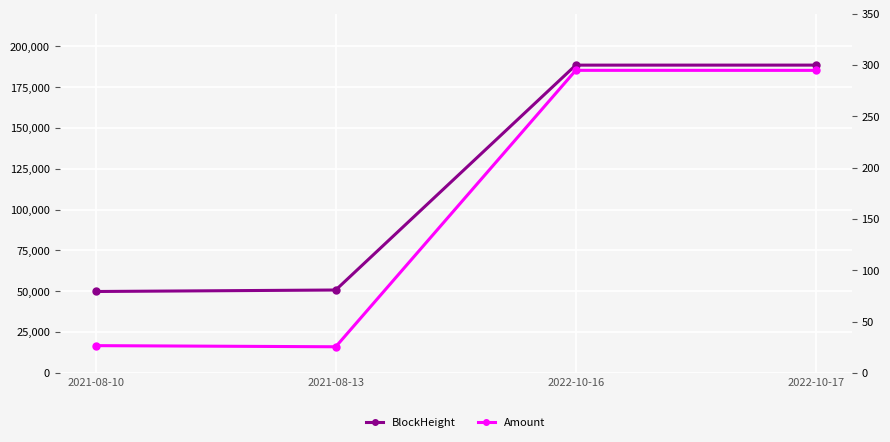

Does the chart display data point markers on the line(s)?

Yes